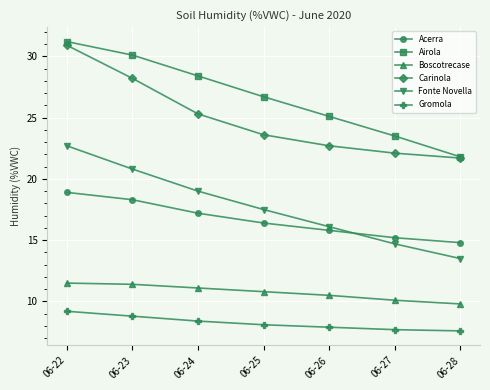

At which label does Carinola first exceed 23?

06-22